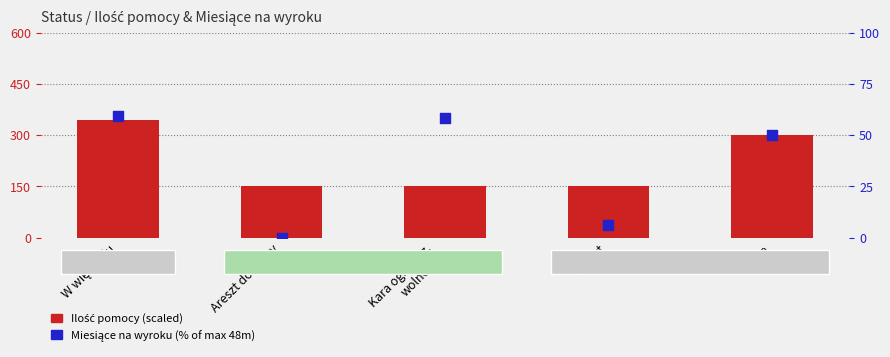

Which series has the widest spread of Y values?

Ilość pomocy (scaled)